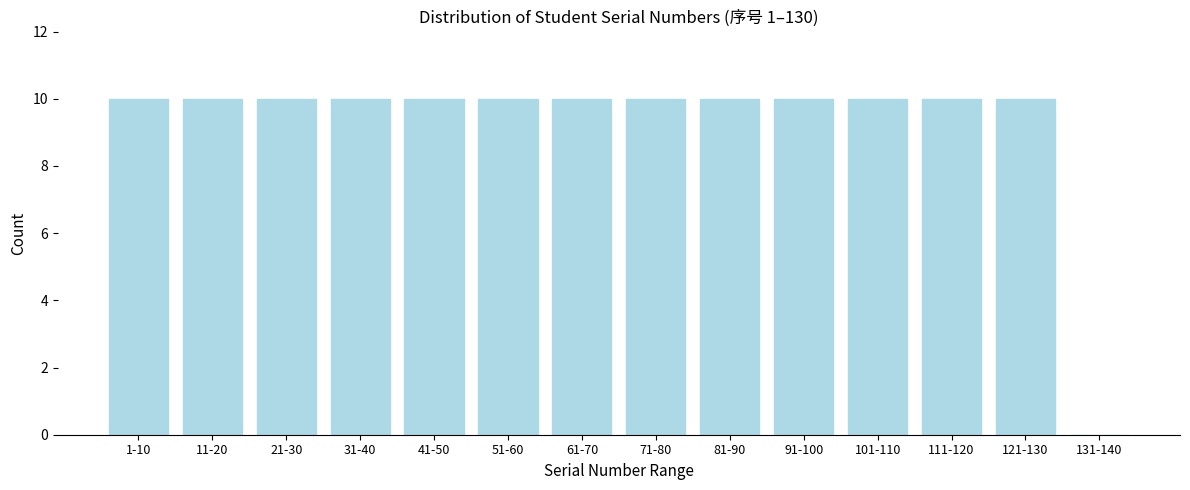

Reading left to right, extract all data points from this chart.

1-10=10	11-20=10	21-30=10	31-40=10	41-50=10	51-60=10	61-70=10	71-80=10	81-90=10	91-100=10	101-110=10	111-120=10	121-130=10	131-140=0